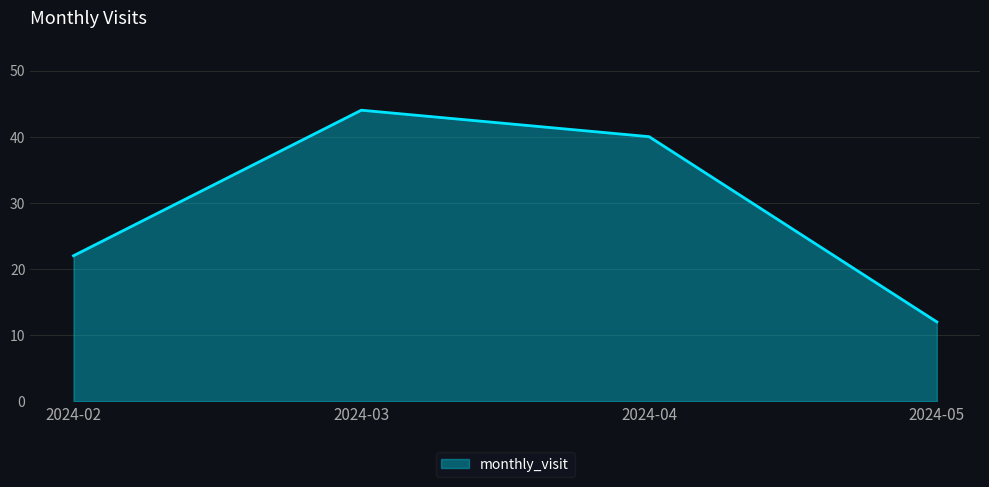

The chart shows a value of 26 at 2024-03. True or false?

False